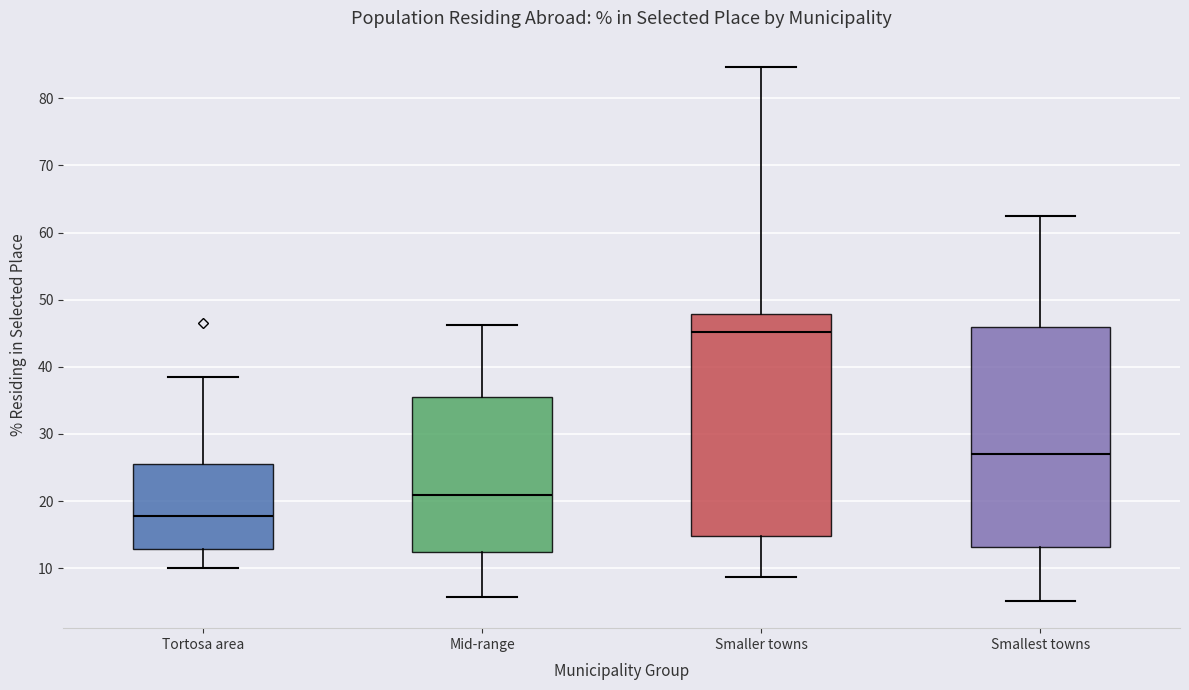

Reading left to right, read every box against the y-axis: the position of its median line, the range the box covers, and the ends of its whiskers. The values are not printed on the chart, so give them approximately, as read against the axis.

Tortosa area: median 18, box 13 to 26, whiskers 10 to 39
Mid-range: median 21, box 12 to 36, whiskers 6 to 46
Smaller towns: median 45, box 15 to 48, whiskers 9 to 85
Smallest towns: median 27, box 13 to 46, whiskers 5 to 63